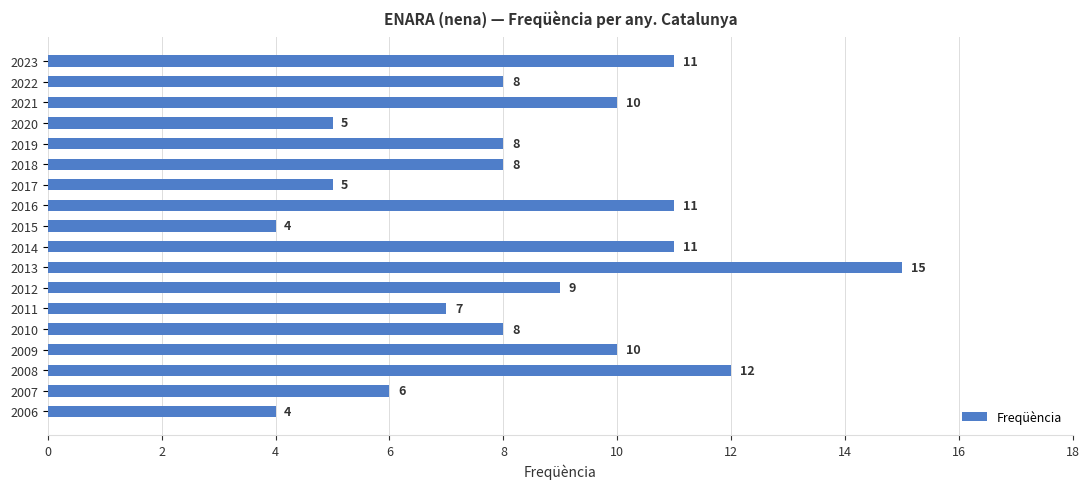

Are the bars horizontal?

Yes